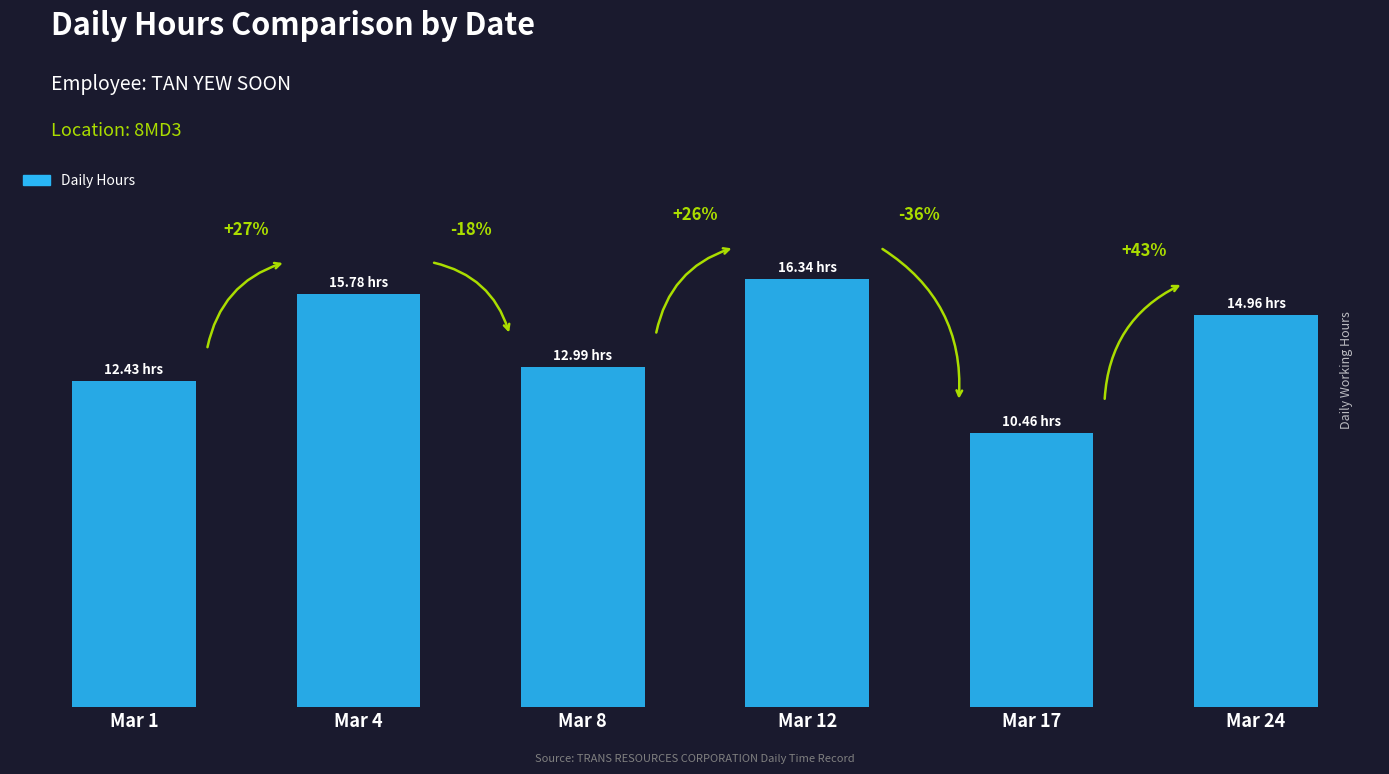

Are the bars horizontal?

No